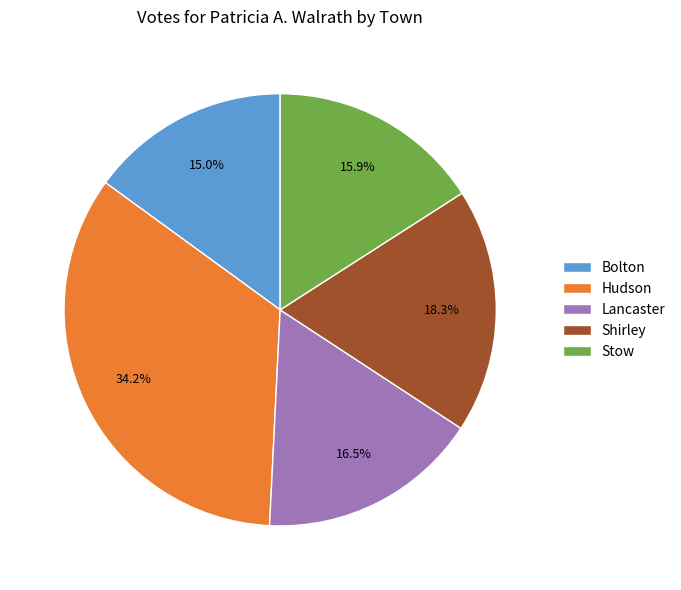

What percentage is the Stow slice, to the nearest percent?

16%